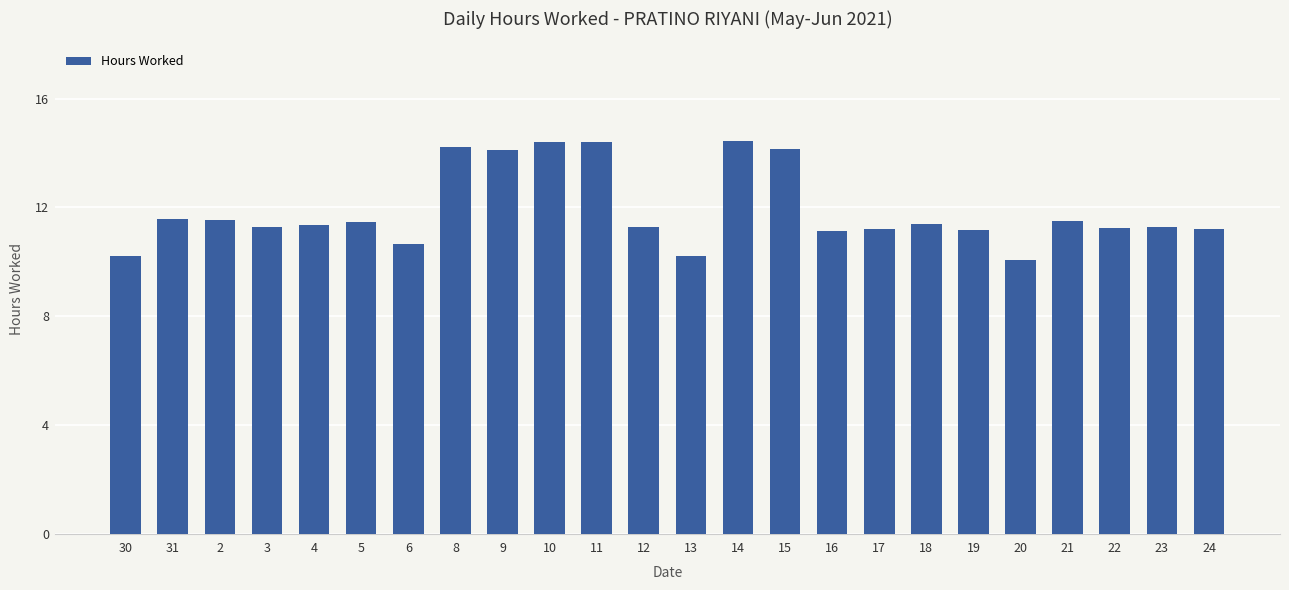

What is the difference between the second highest and second lowest values?

4.2